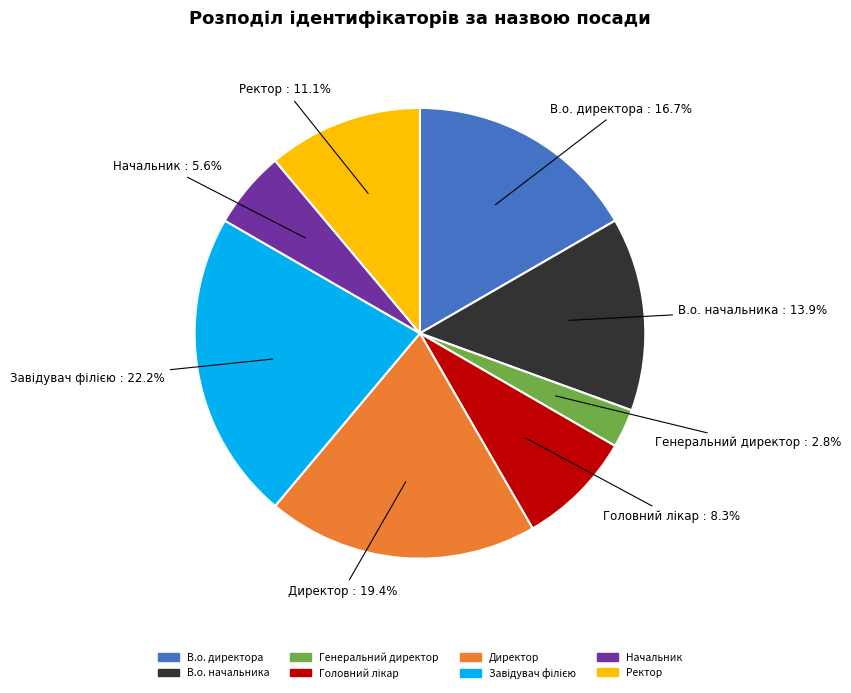

To the nearest percent, what is the difference between the В.о. начальника and Директор slice percentages?

6%